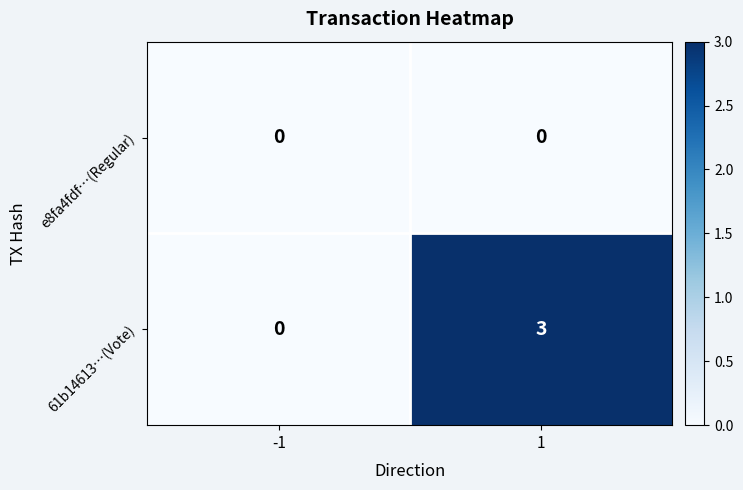

At 1, list the series in order from largest to smallest.

61b14613…(Vote), e8fa4fdf…(Regular)